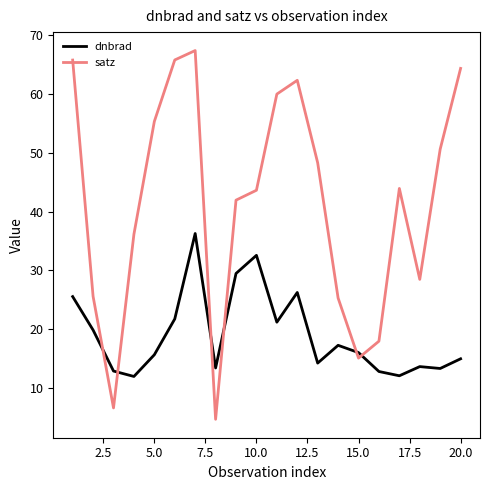

How many lines are shown in the chart?

2